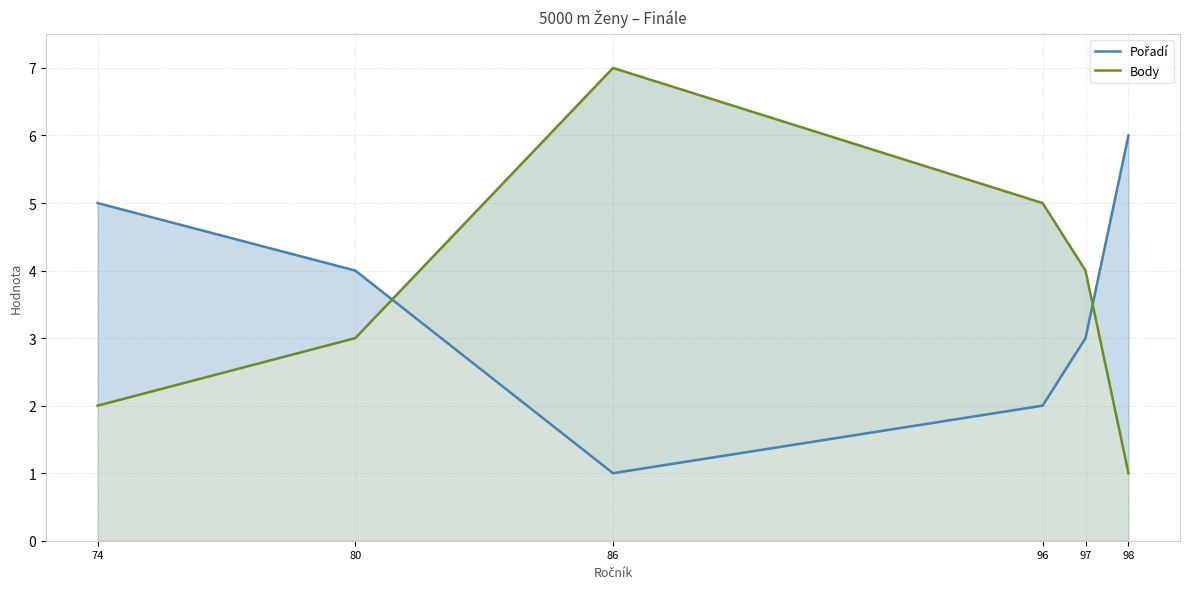

Where is Pořadí nearest to the value 3?

97